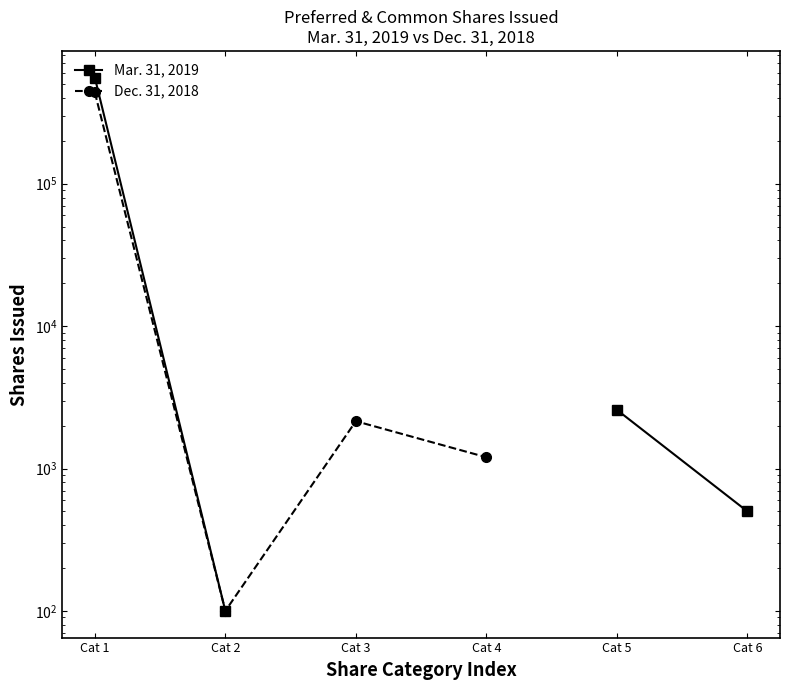

Which series has the largest range (max minus min)?

Mar. 31, 2019